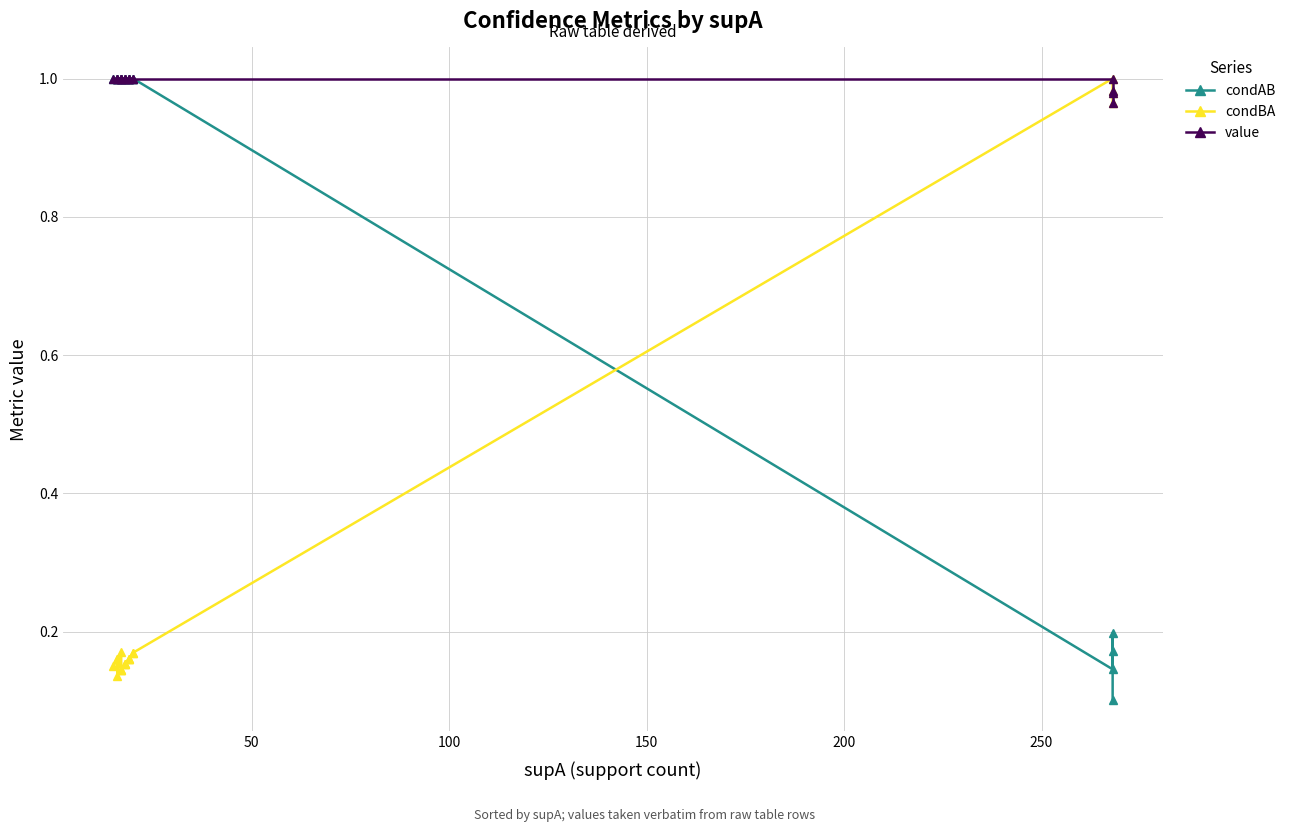

How many data points does each series have?

20